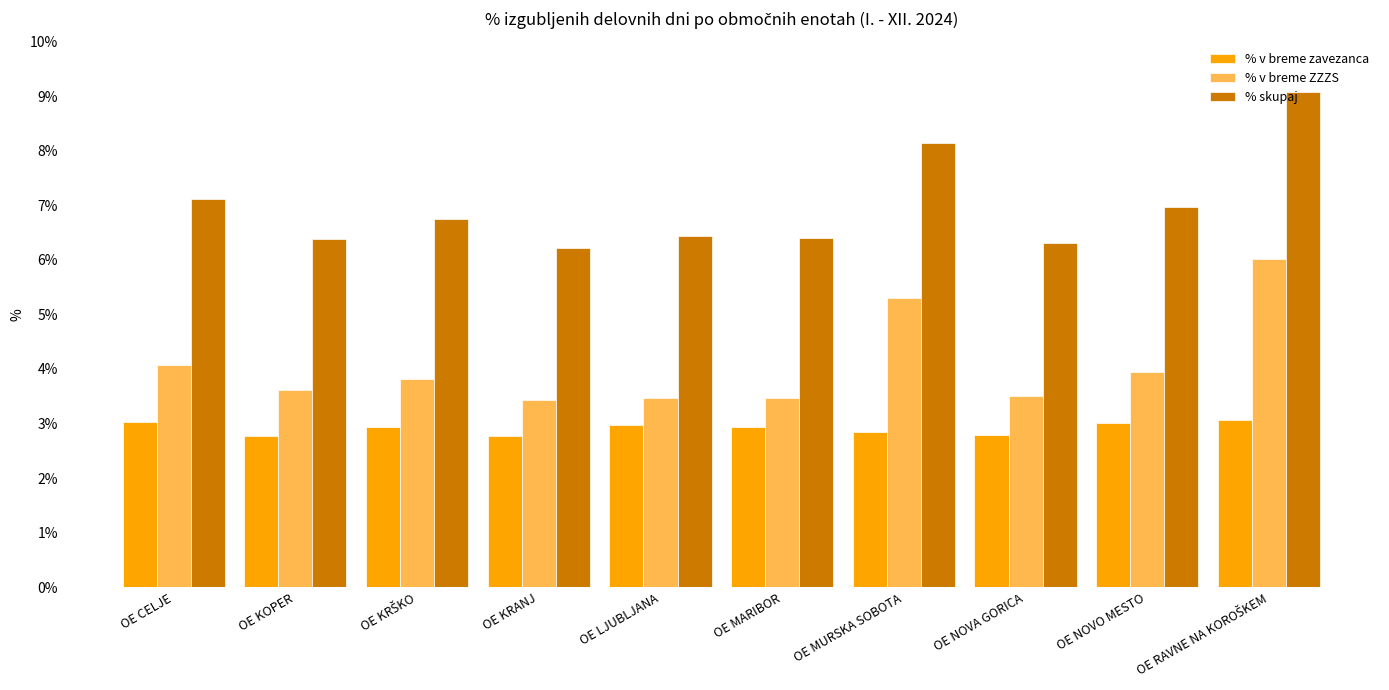

How many groups of bars are there?

10